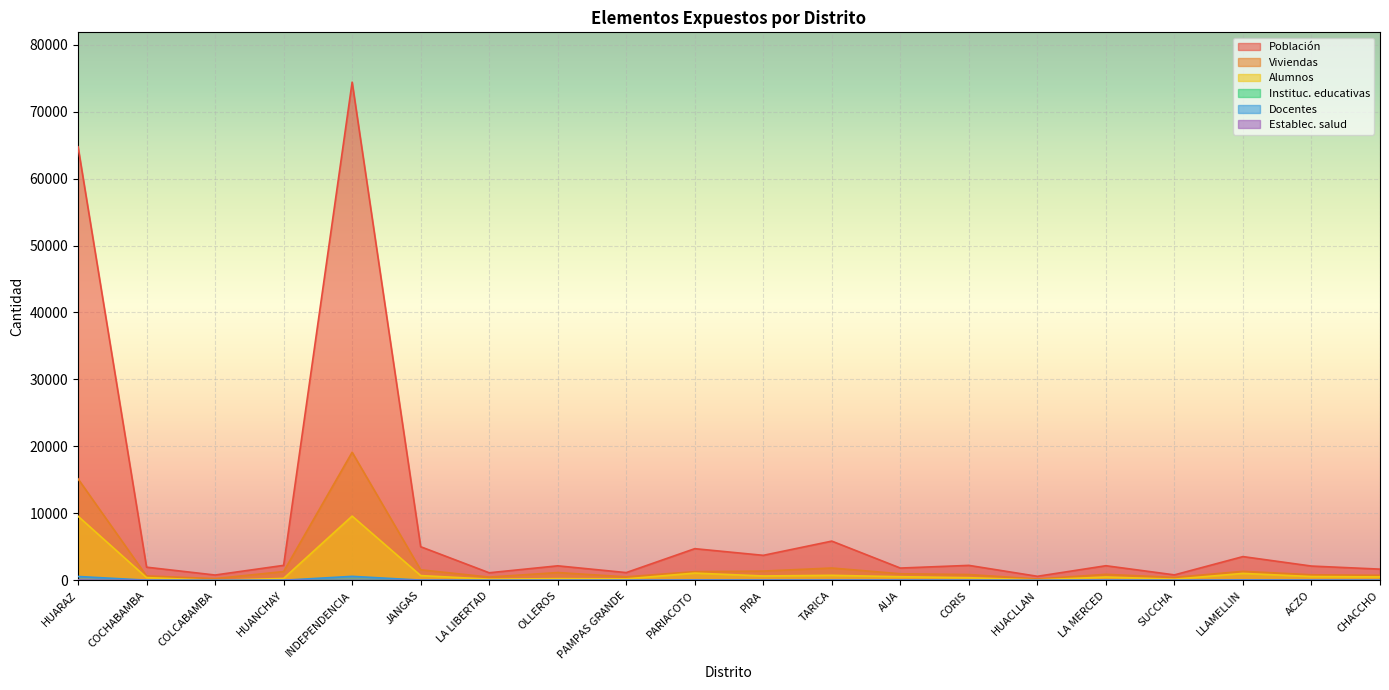

True or false: Docentes has more than 2 points higher than both neighbors.

True